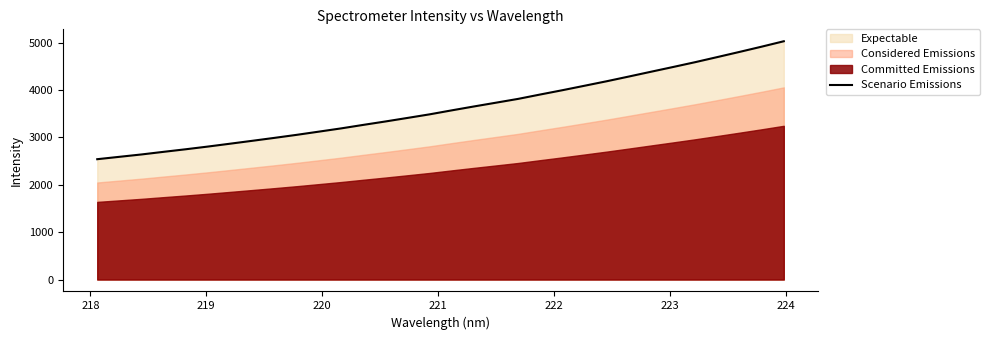

What is the highest value of the Scenario Emissions series?

5026.9